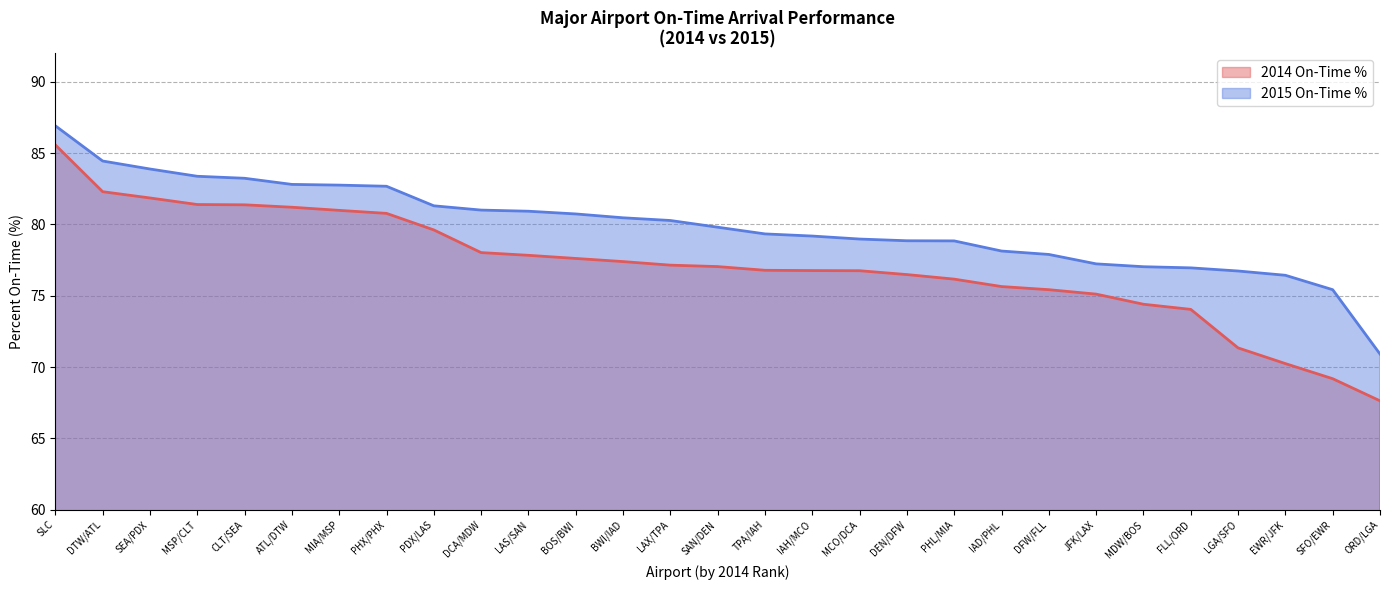

True or false: 2015 On-Time % and 2014 On-Time % intersect in this chart.

False